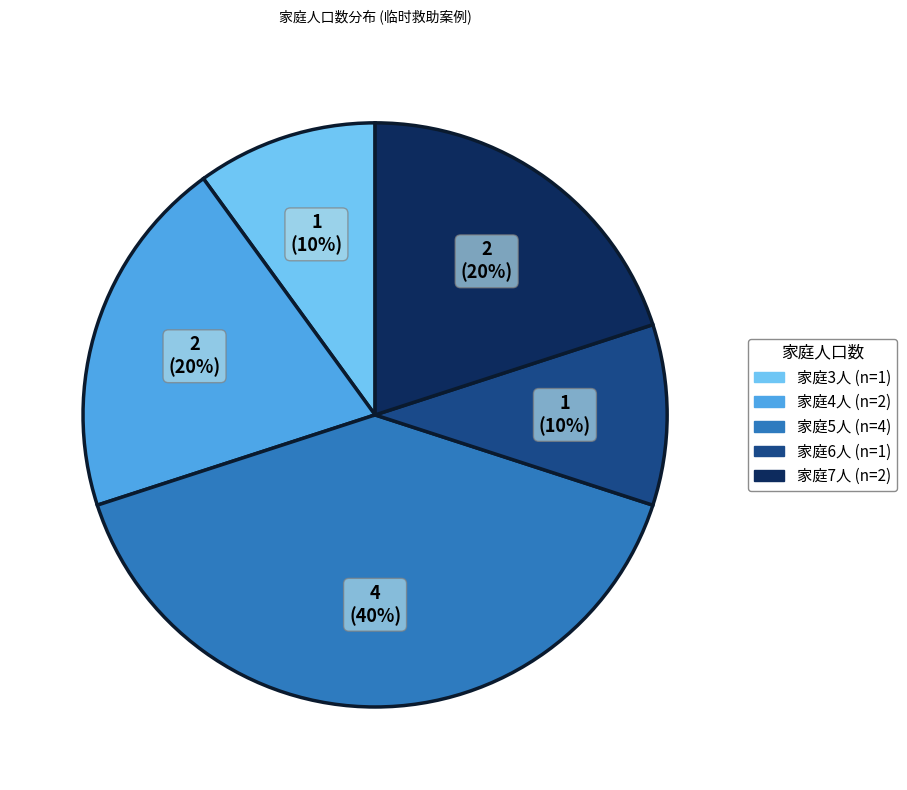

Is there any slice that represents more than half of the pie?

No